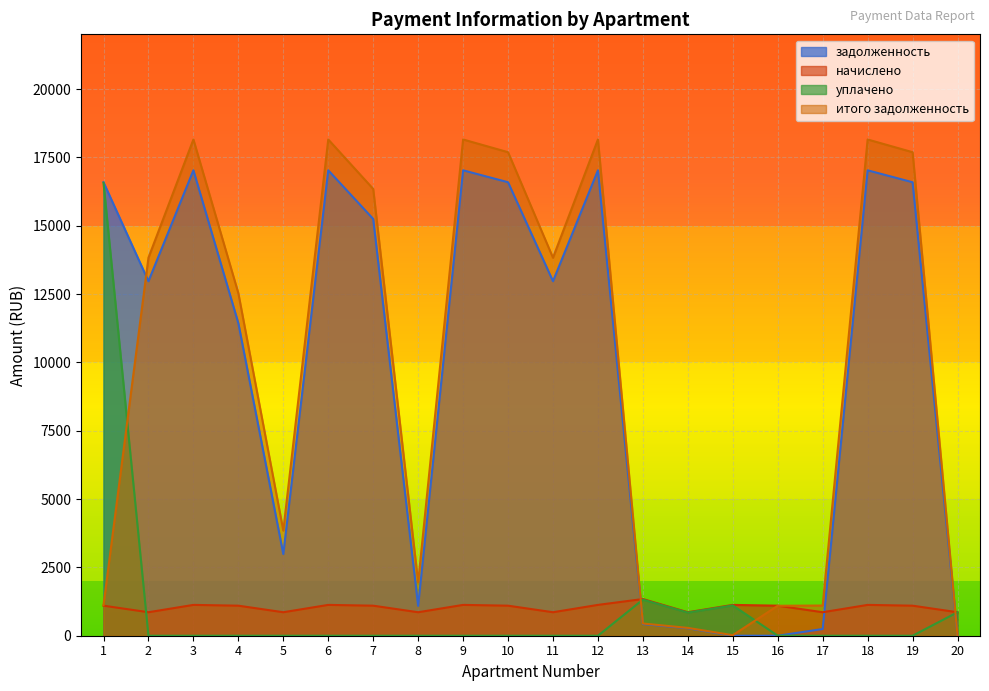

How many lines are shown in the chart?

4